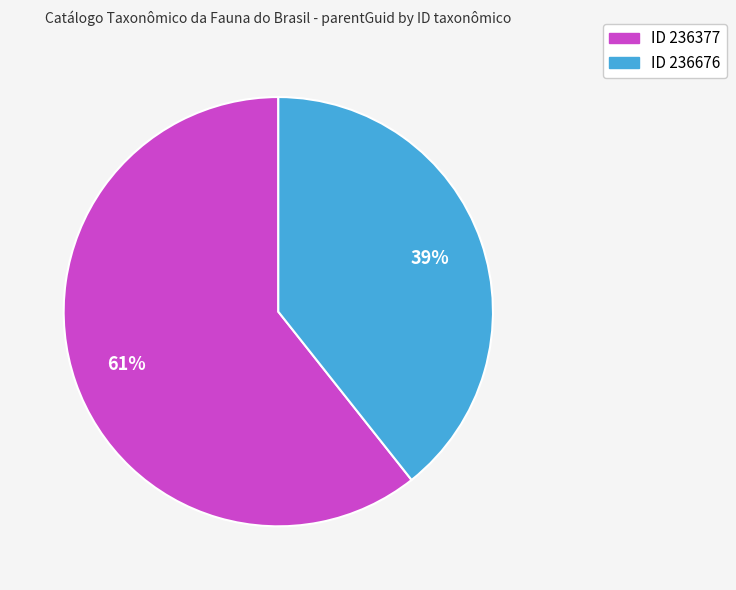

To the nearest percent, what percentage of the pie is ID 236377?

61%